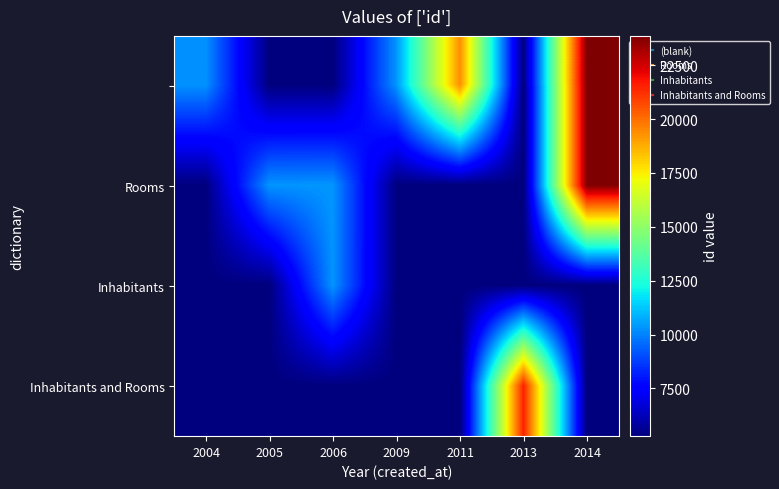

What is the total value across all series at 2005?

26165